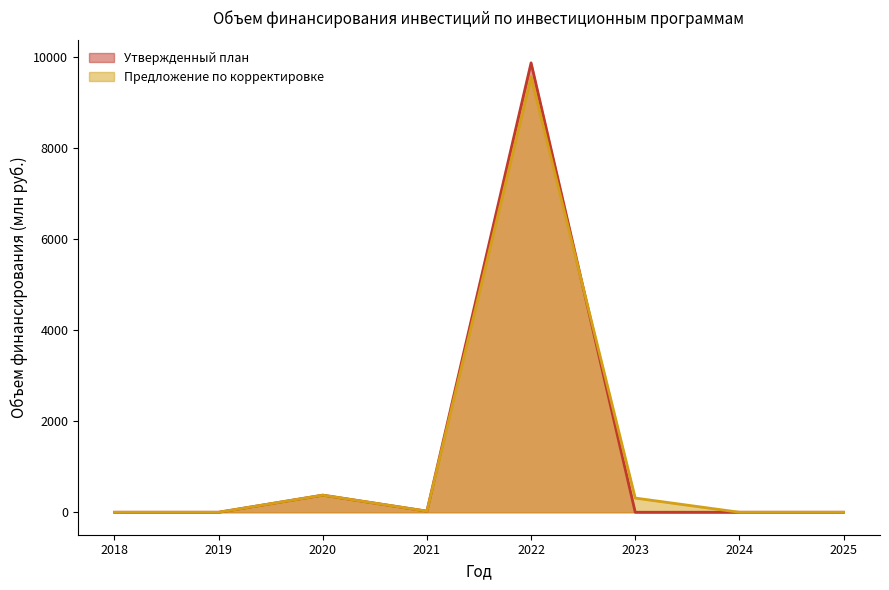

Where is the first local minimum for Предложение по корректировке?

2021